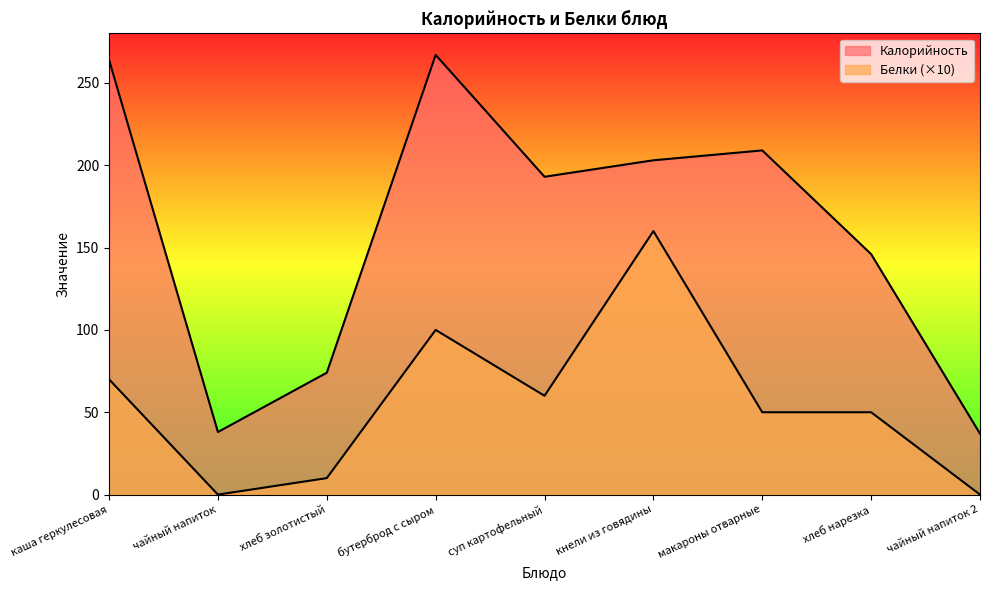

Rank the series at бутерброд с сыром from highest to lowest value.

Калорийность, Белки